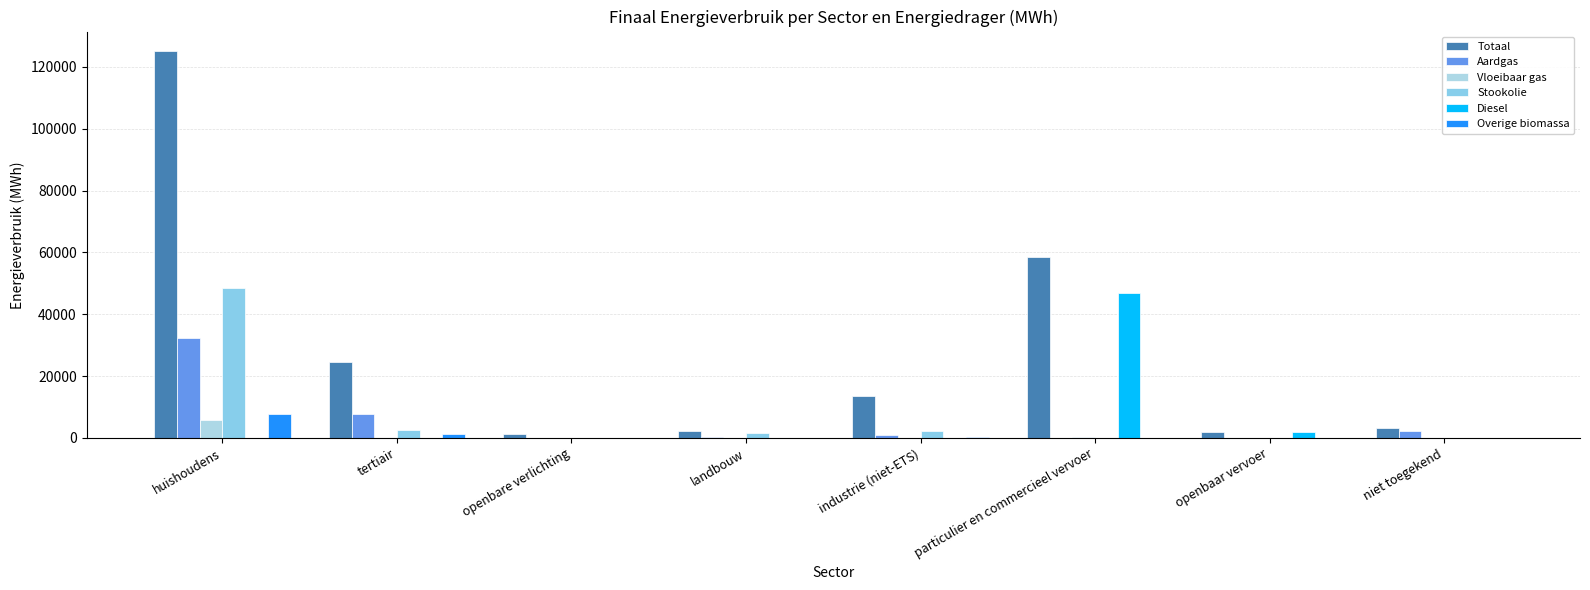

How many groups of bars are there?

8